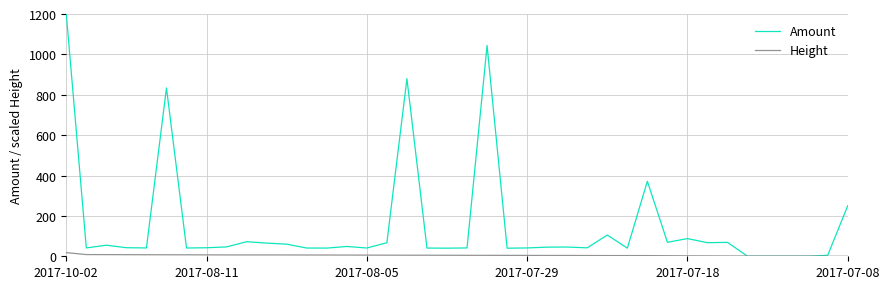

What is the sum of all Height values?

198.3